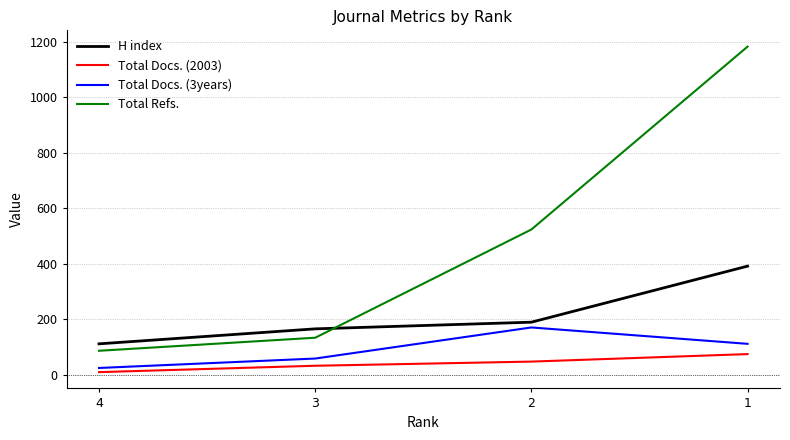

True or false: Total Refs. and Total Docs. (3years) intersect in this chart.

False